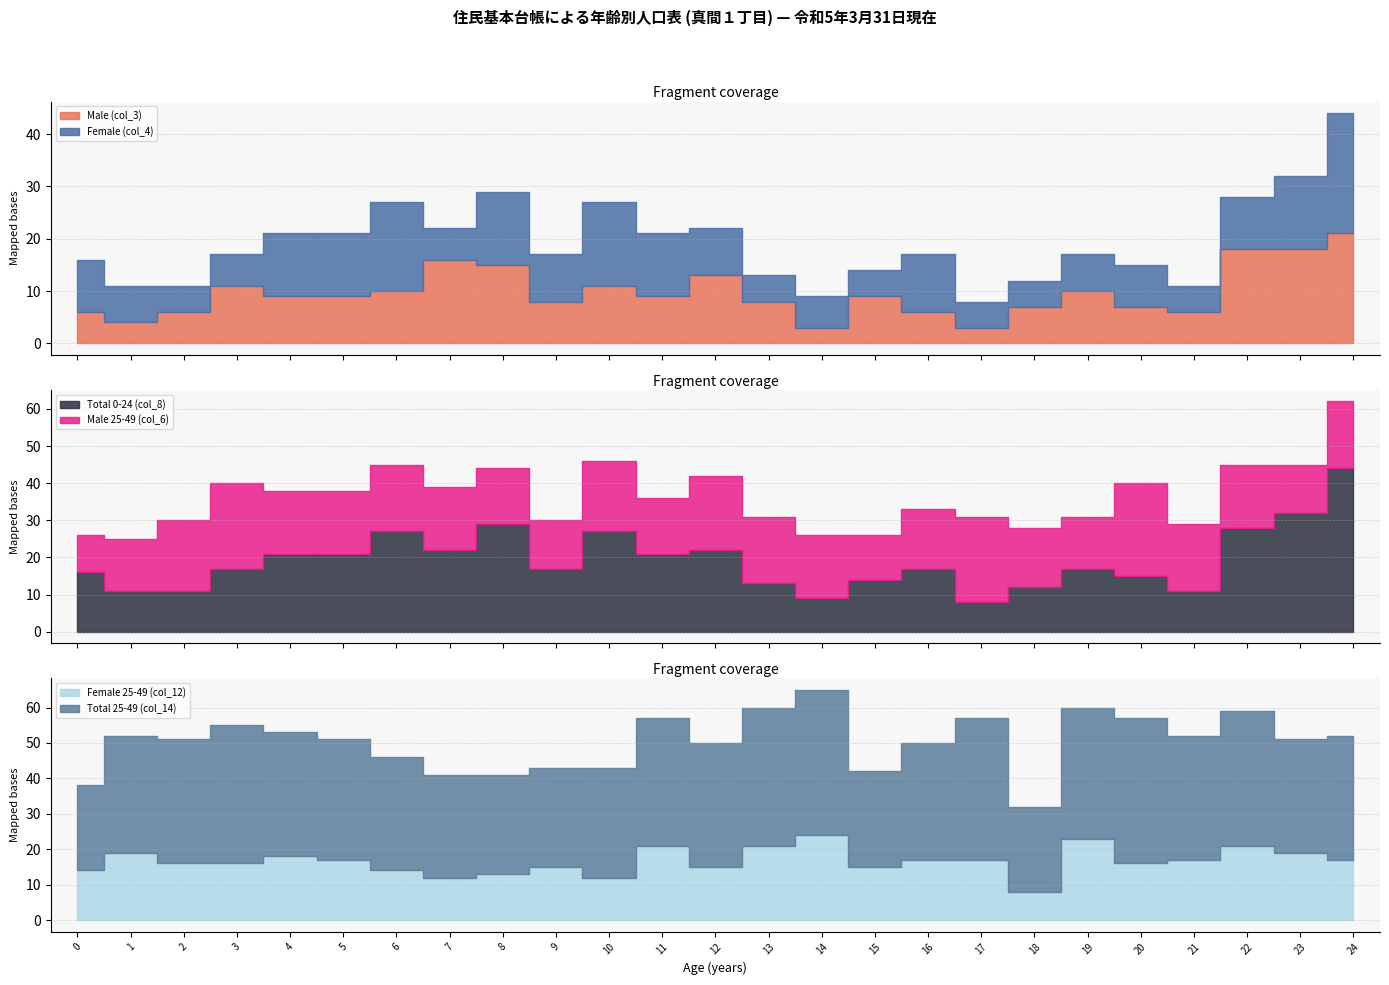

How many lines are shown in the chart?

6